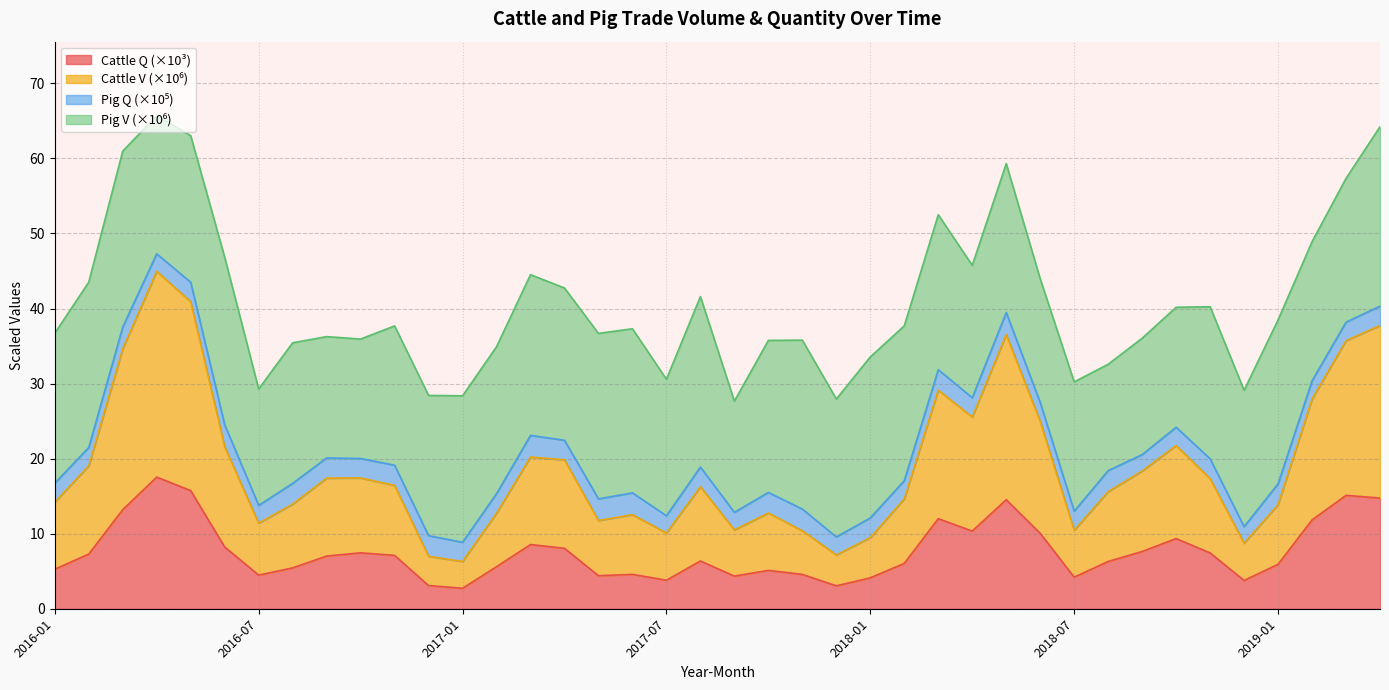

Where is the first local minimum for Total cattle V?

2016-07